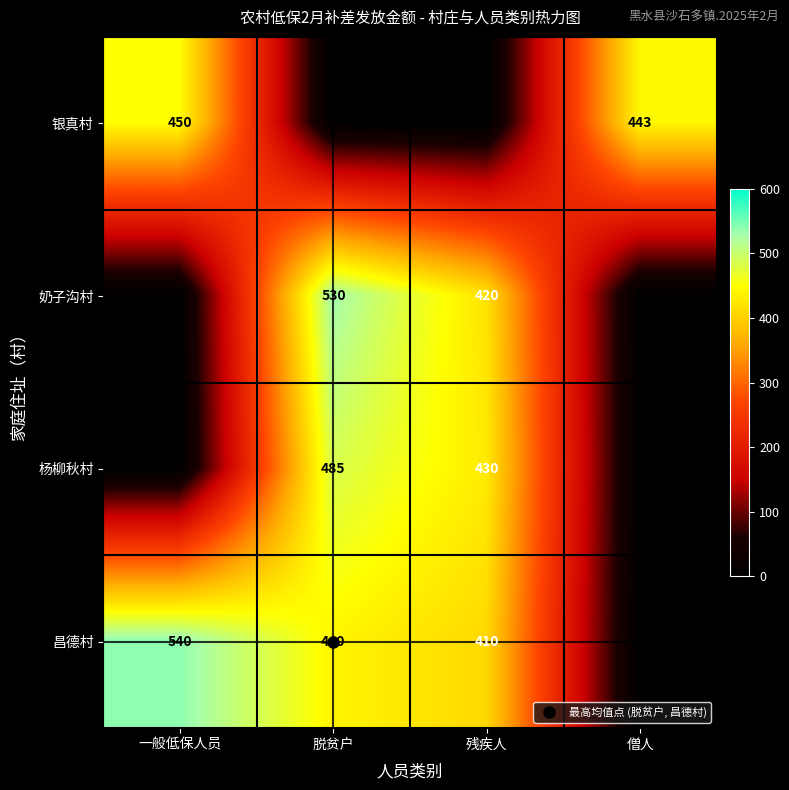

Is it true that 奶子沟村 equals 0 at 一般低保人员?

True